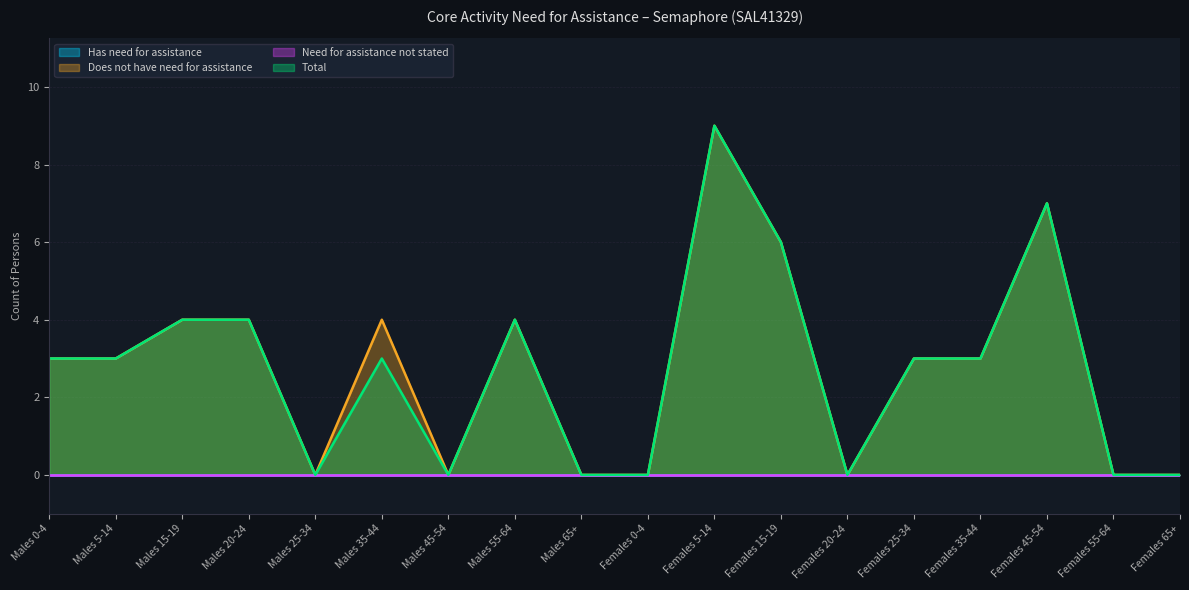

True or false: Total and Does not have need for assistance cross at least once.

False